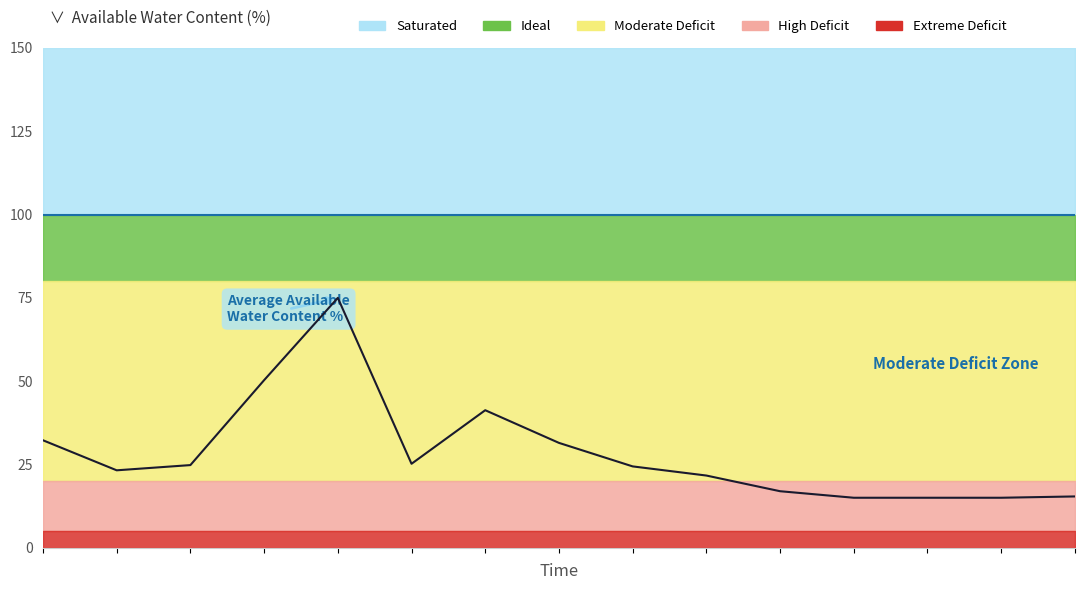

What is the approximate value at 6?

41.3